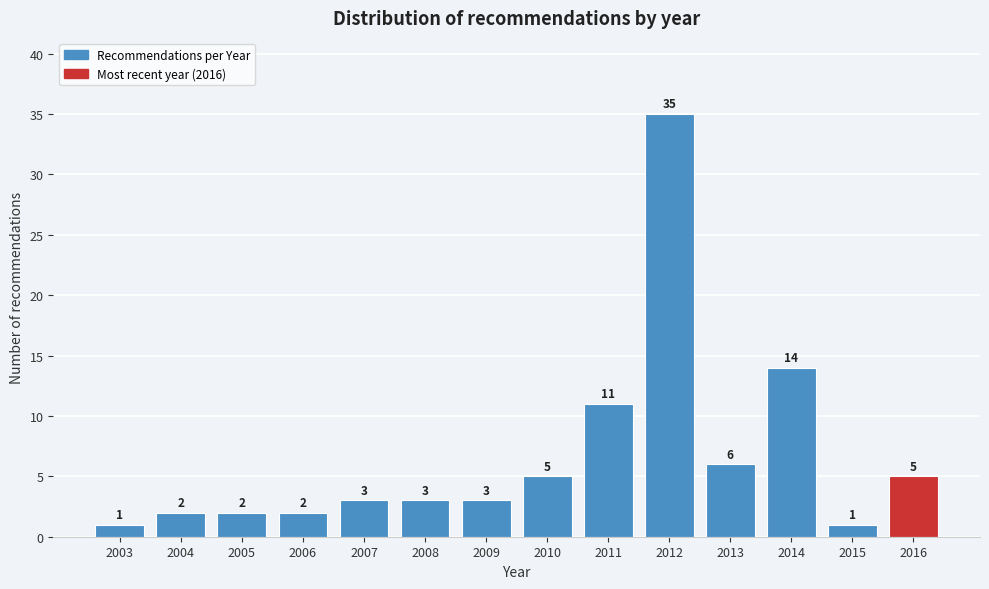

Reading left to right, transcribe all the data shown in this chart.

1	2	2	2	3	3	3	5	11	35	6	14	1	5